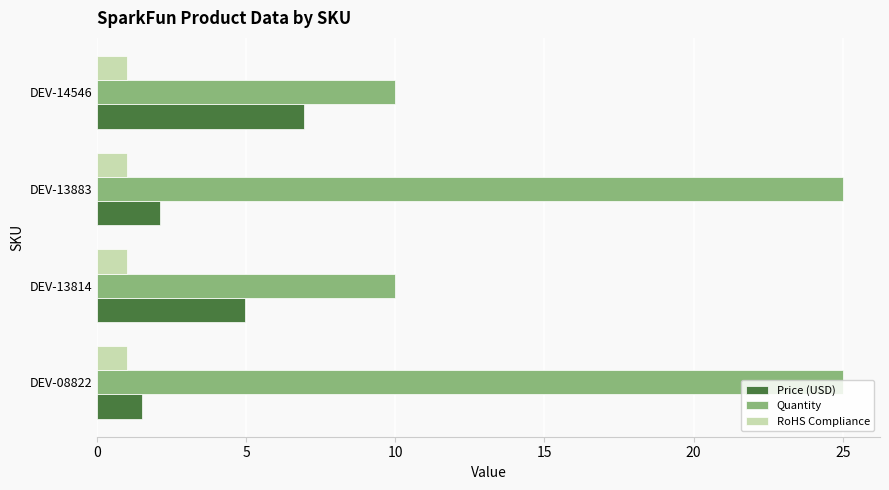

What are all the series names shown in the legend?

Price (USD), Quantity, RoHS Compliance